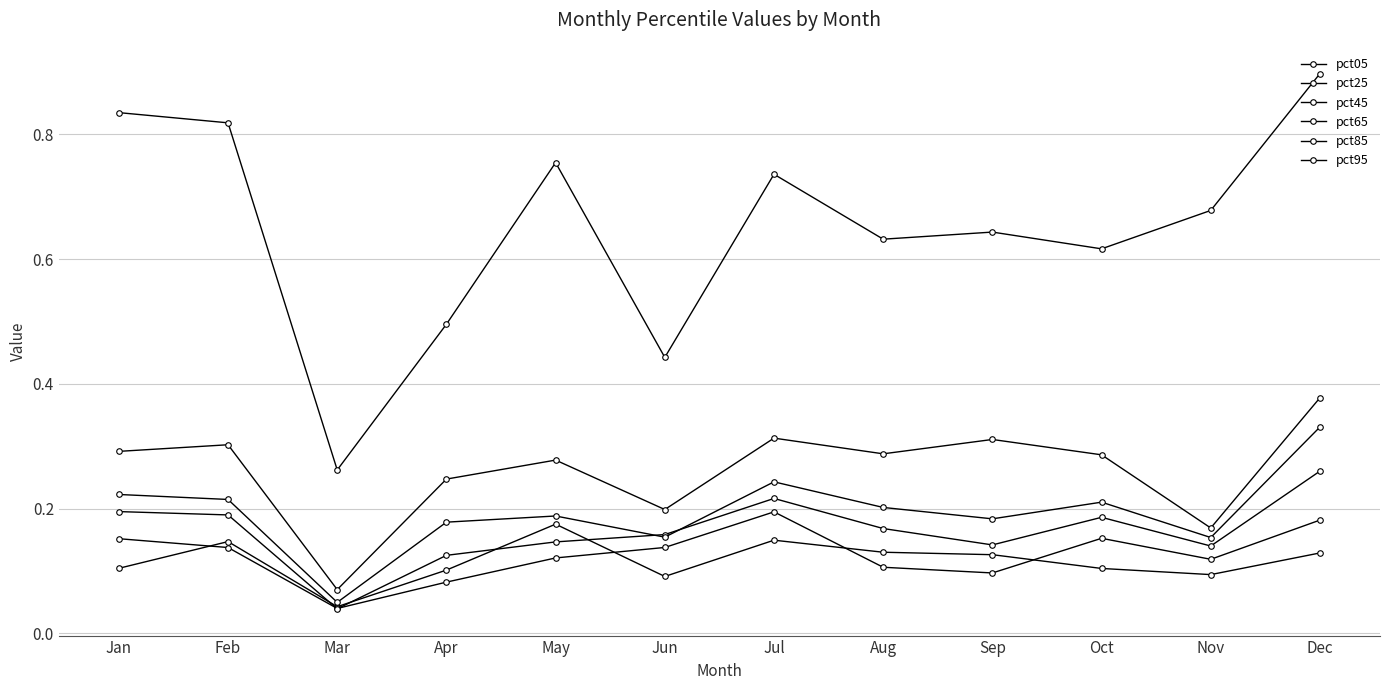

At which category does pct65 reach its first local valley?

Mar